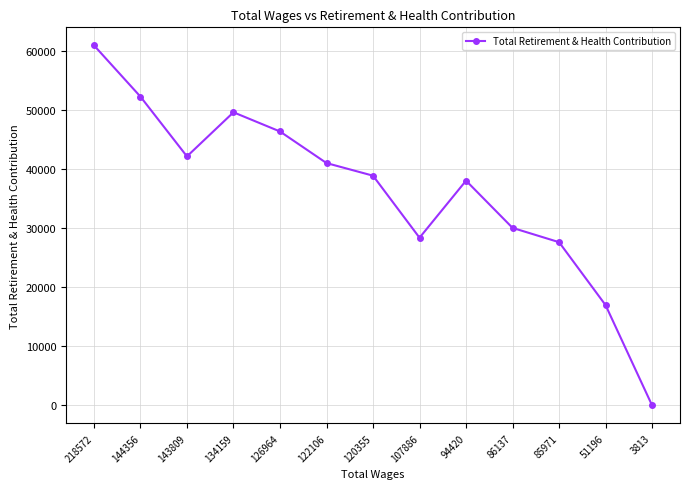

Does the chart have visible grid lines?

Yes